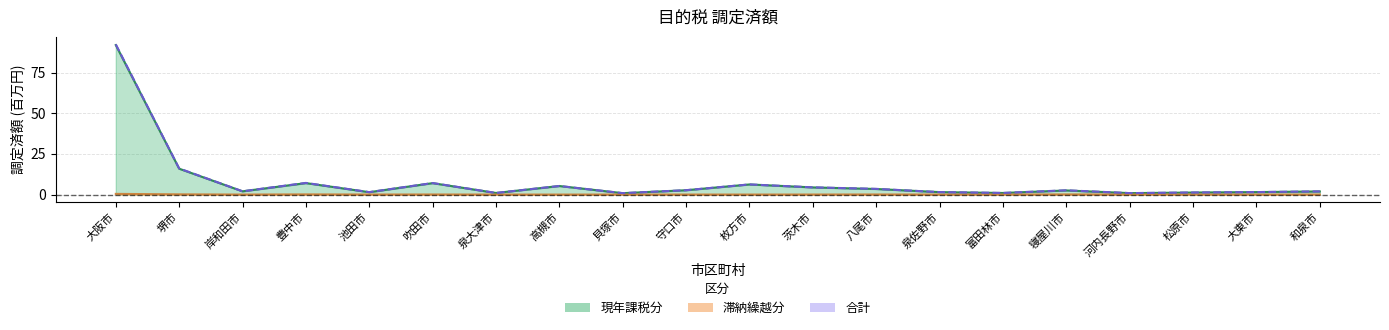

True or false: 合計 and 滞納繰越分 intersect in this chart.

False